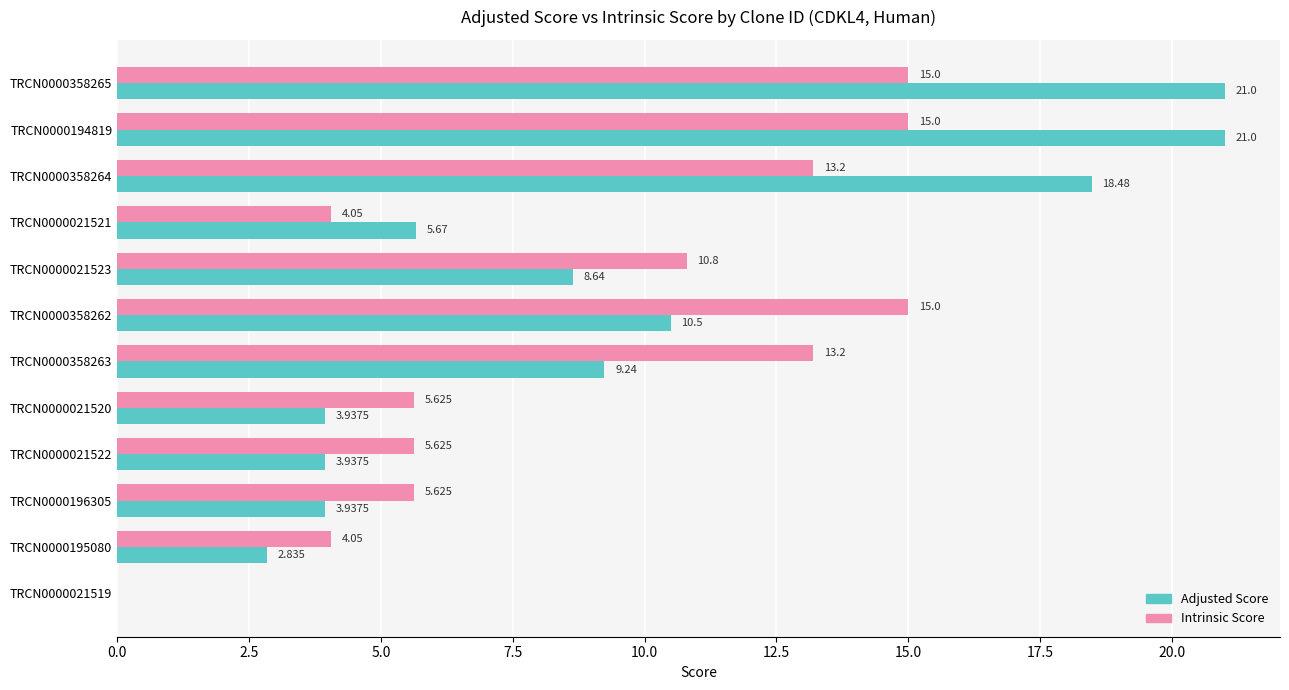

Between TRCN0000358265 and TRCN0000021522, which series saw the biggest shift?

Adjusted Score